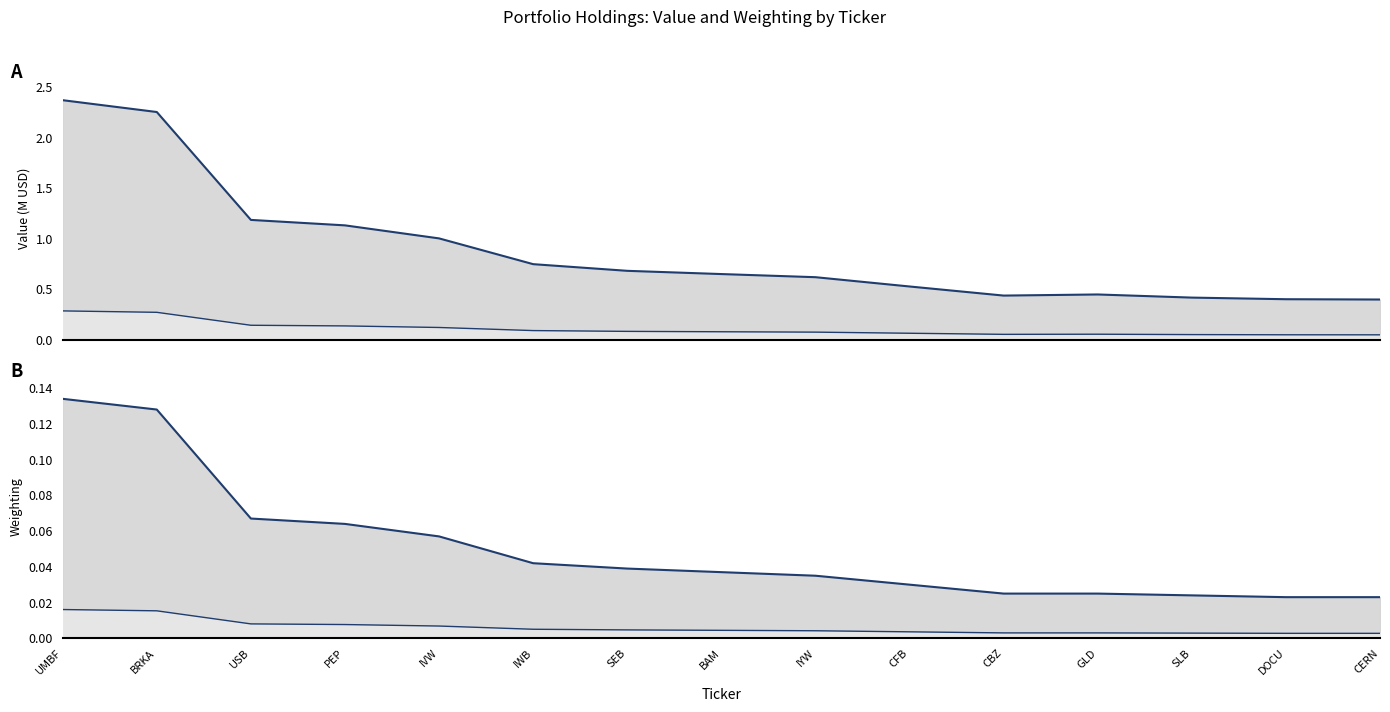

Which series changed the most between BRKA and IYW?

Value upper